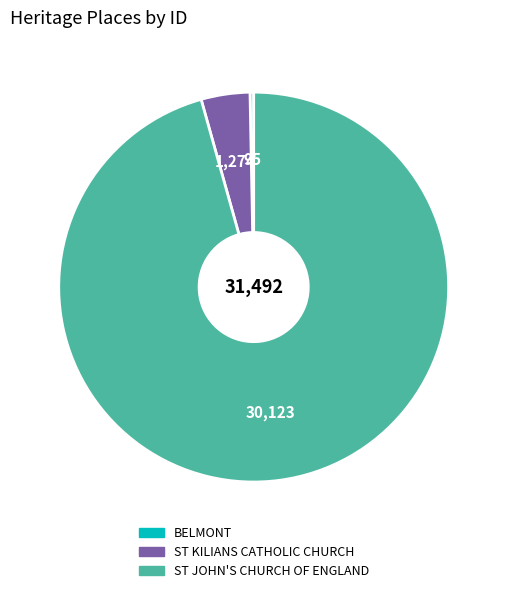

The BELMONT slice represents 0% of the pie. True or false?

True